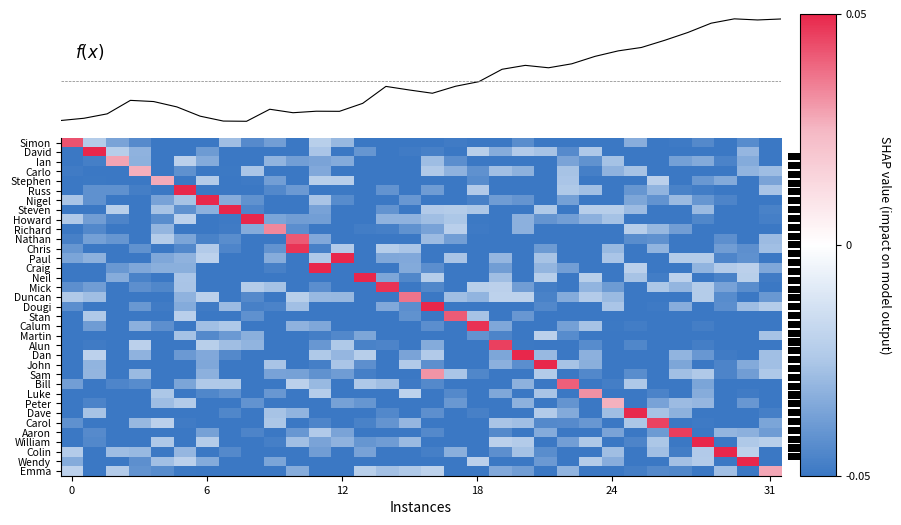

What is the smallest value displayed?

-0.1